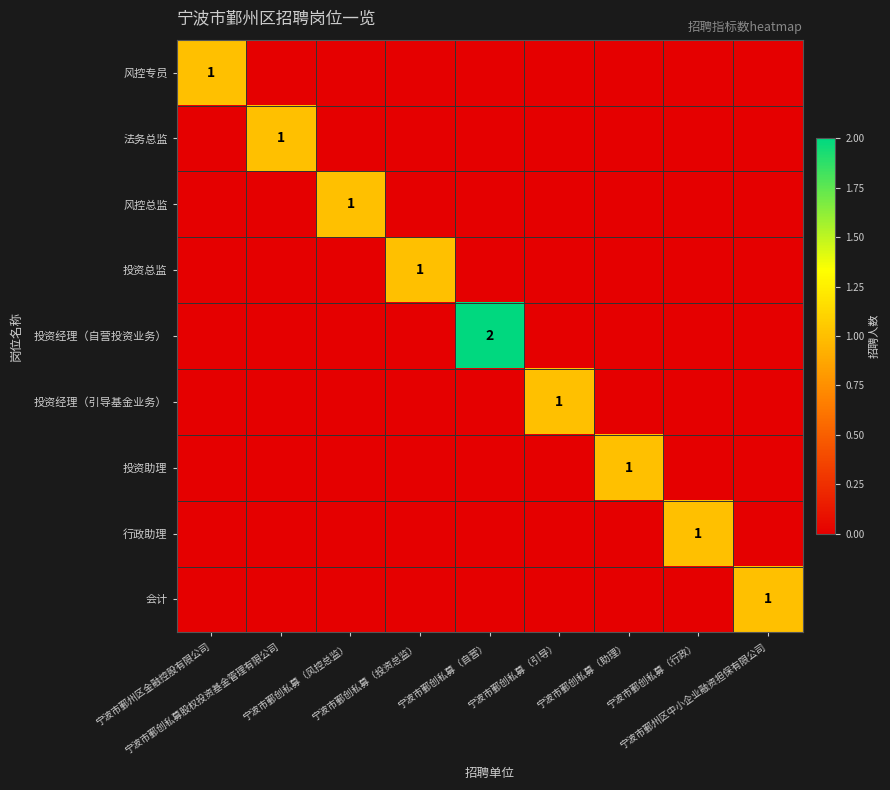

Which series has the largest total across all categories?

投资经理（自营投资业务）